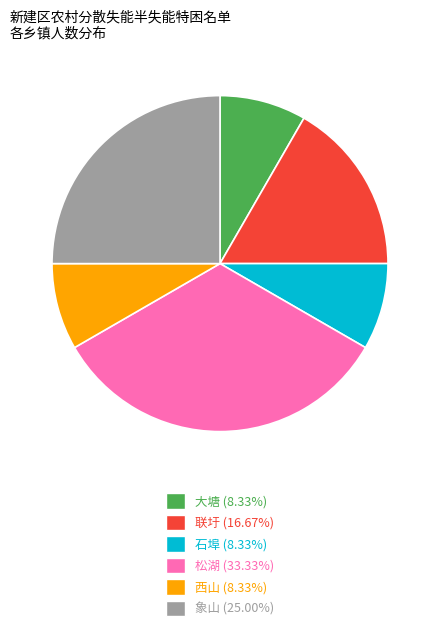

How many slices are in this pie chart?

6